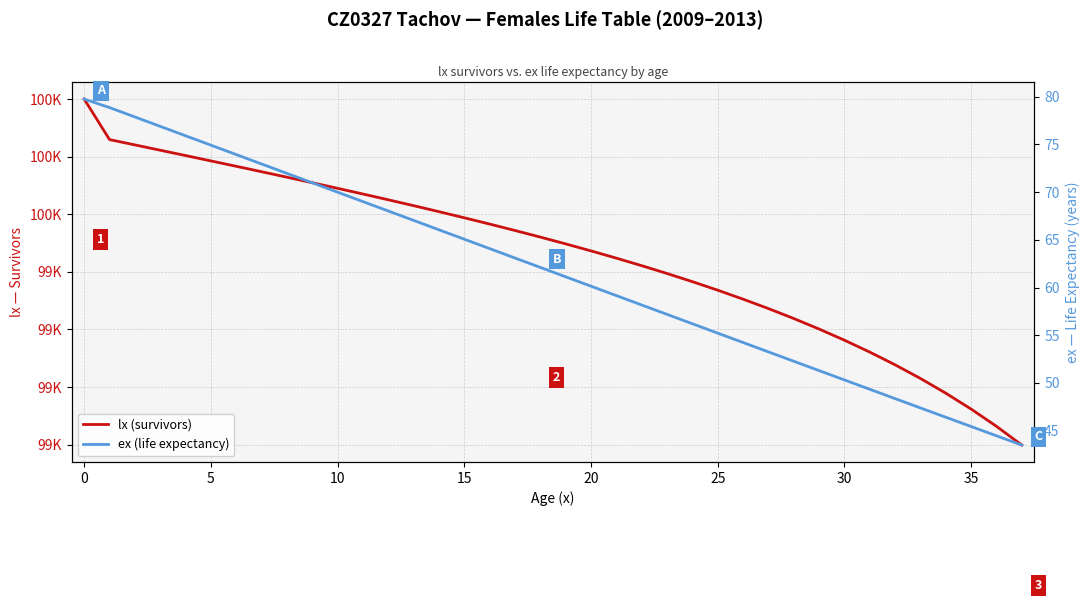

At how many categories does at least one series exceed 27382?

38